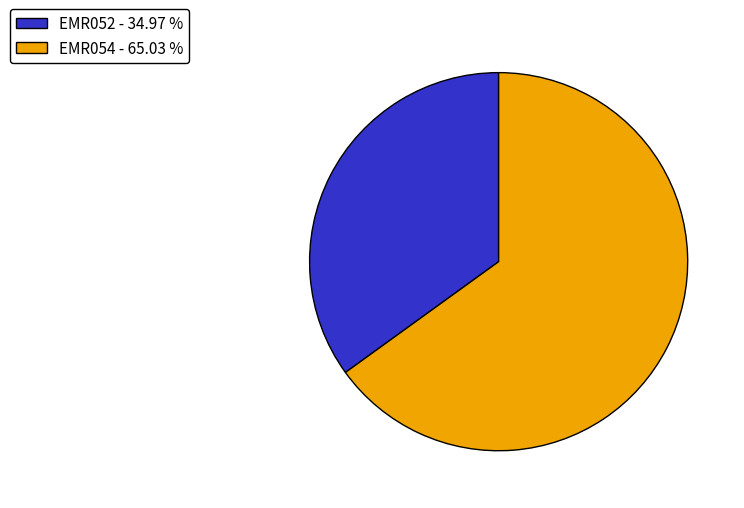

Approximately how many times larger is the value at EMR052 - 34.97 % compared to EMR054 - 65.03 %?

0.5